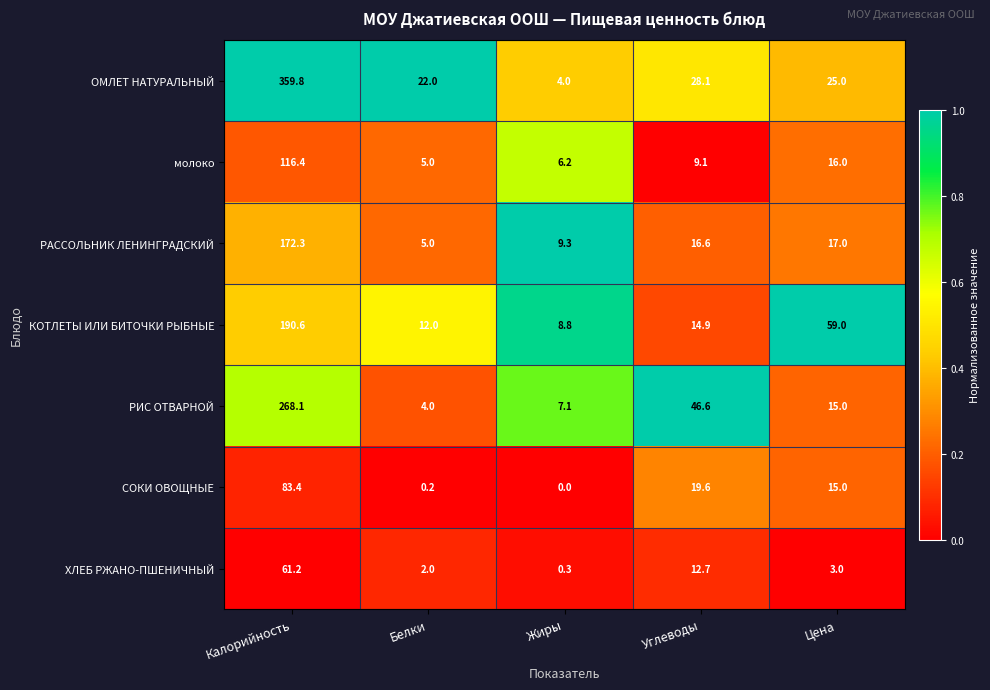

The value of РАССОЛЬНИК ЛЕНИНГРАДСКИЙ at Цена is 30.3. True or false?

False